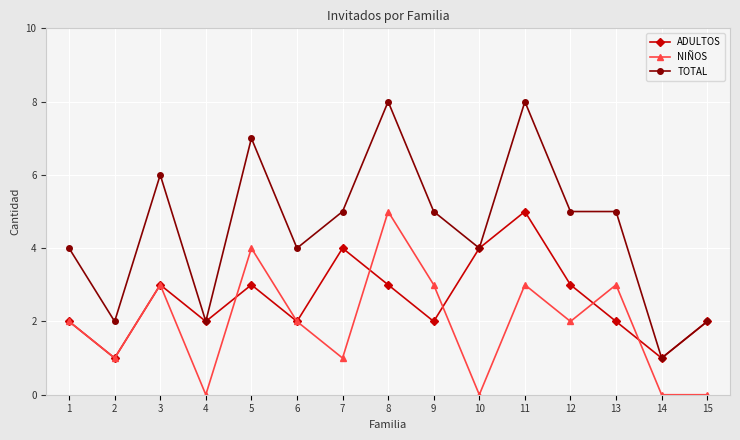

True or false: ADULTOS has more than 0 points higher than both neighbors.

True